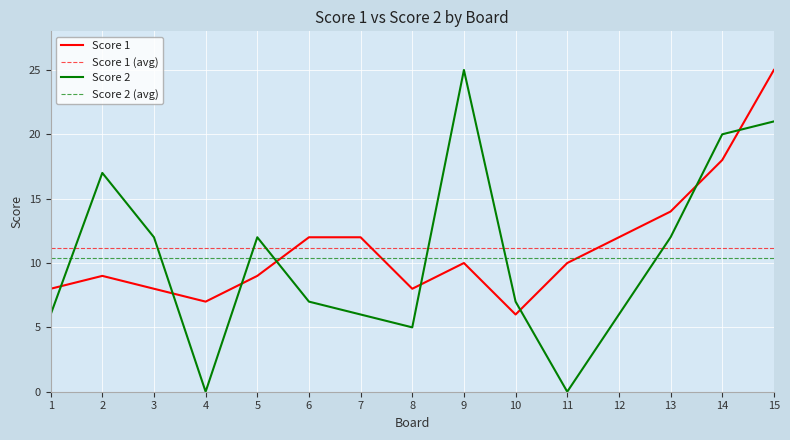

Is it true that Score 1 equals 3 at 8?

False